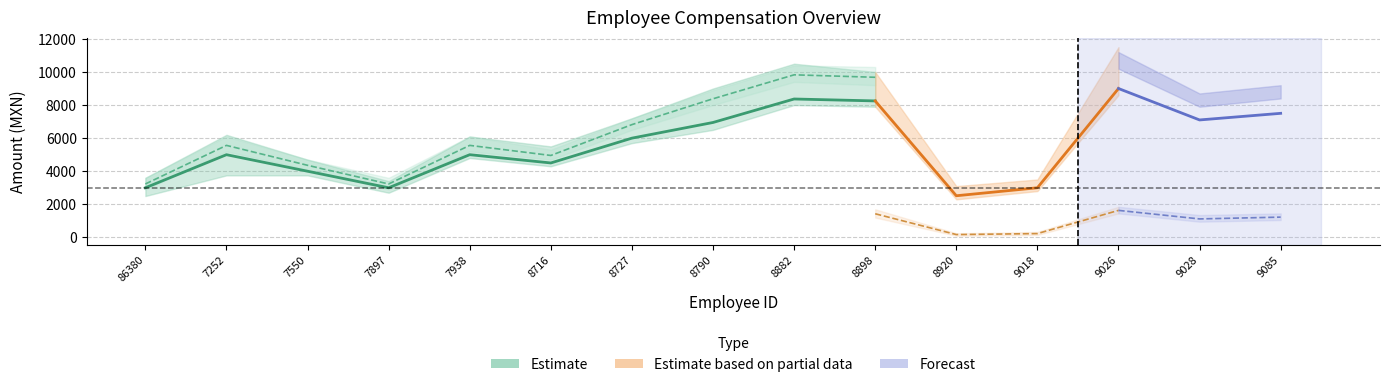

Where is the first local minimum for P042 - Honorarios Asimilados?

7897